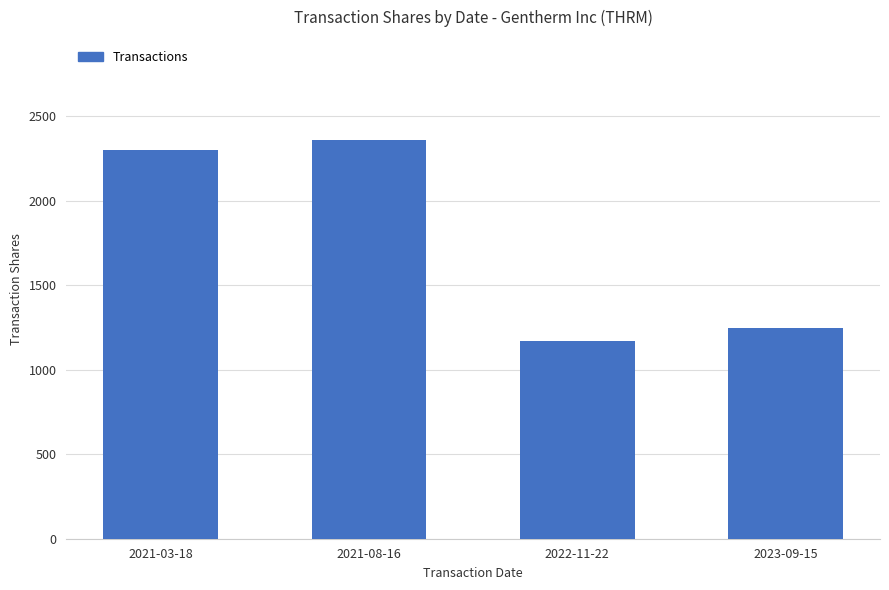

What is the difference between the values at 2021-03-18 and 2021-08-16?

62